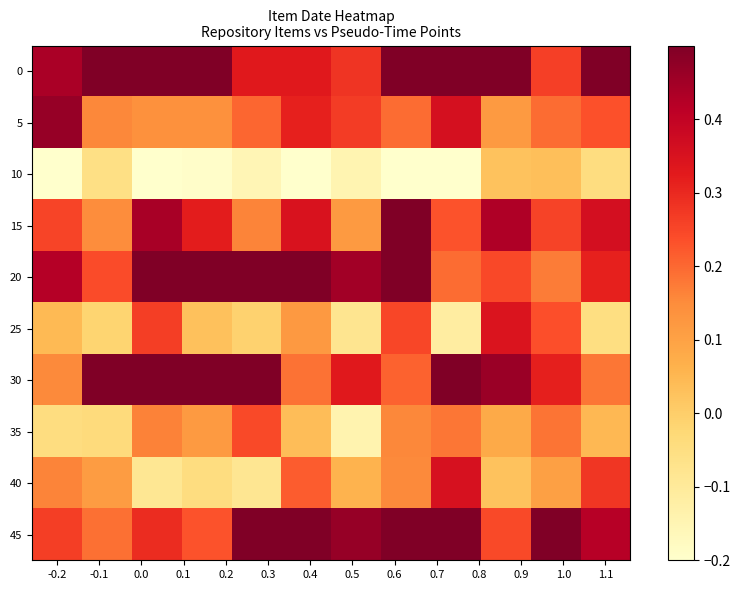

Which label corresponds to the smallest value in the chart?

-0.2